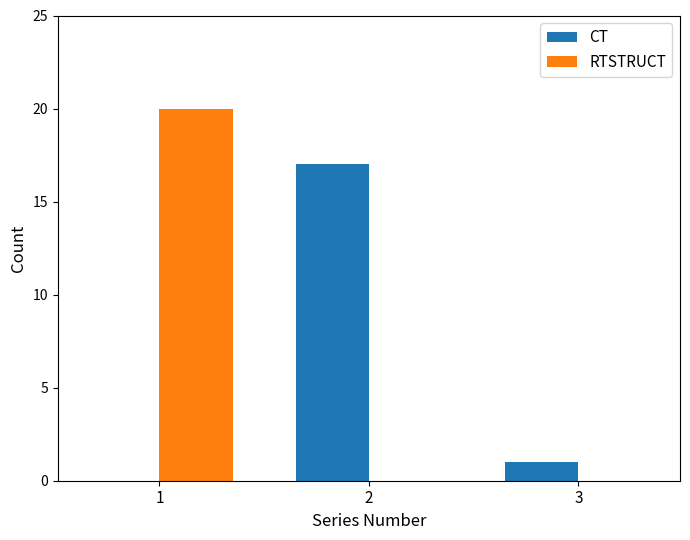

Does the chart contain stacked bars?

No